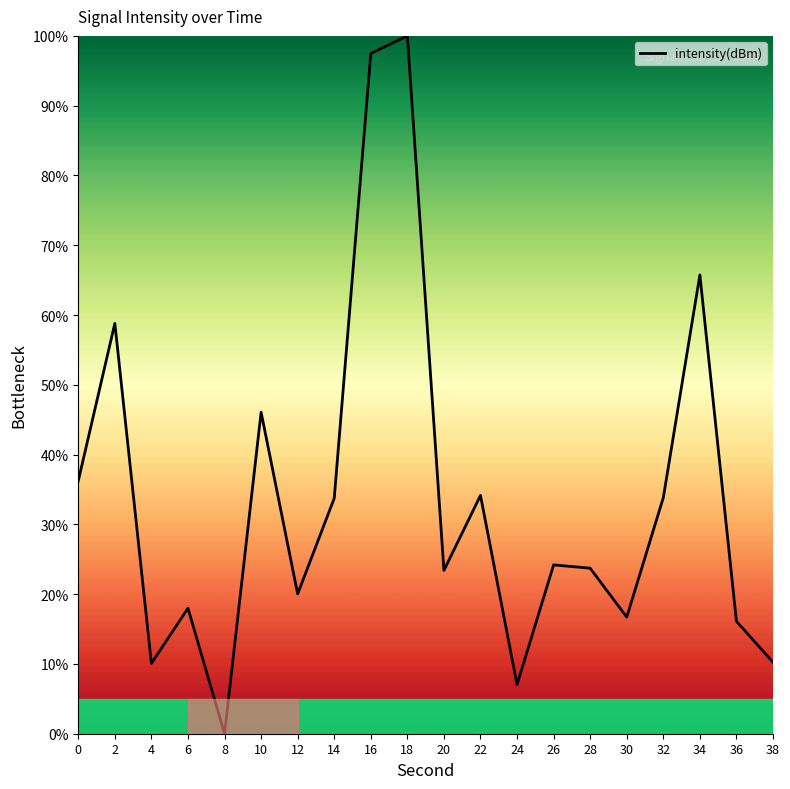

At which category does the chart reach its minimum across all series?

8